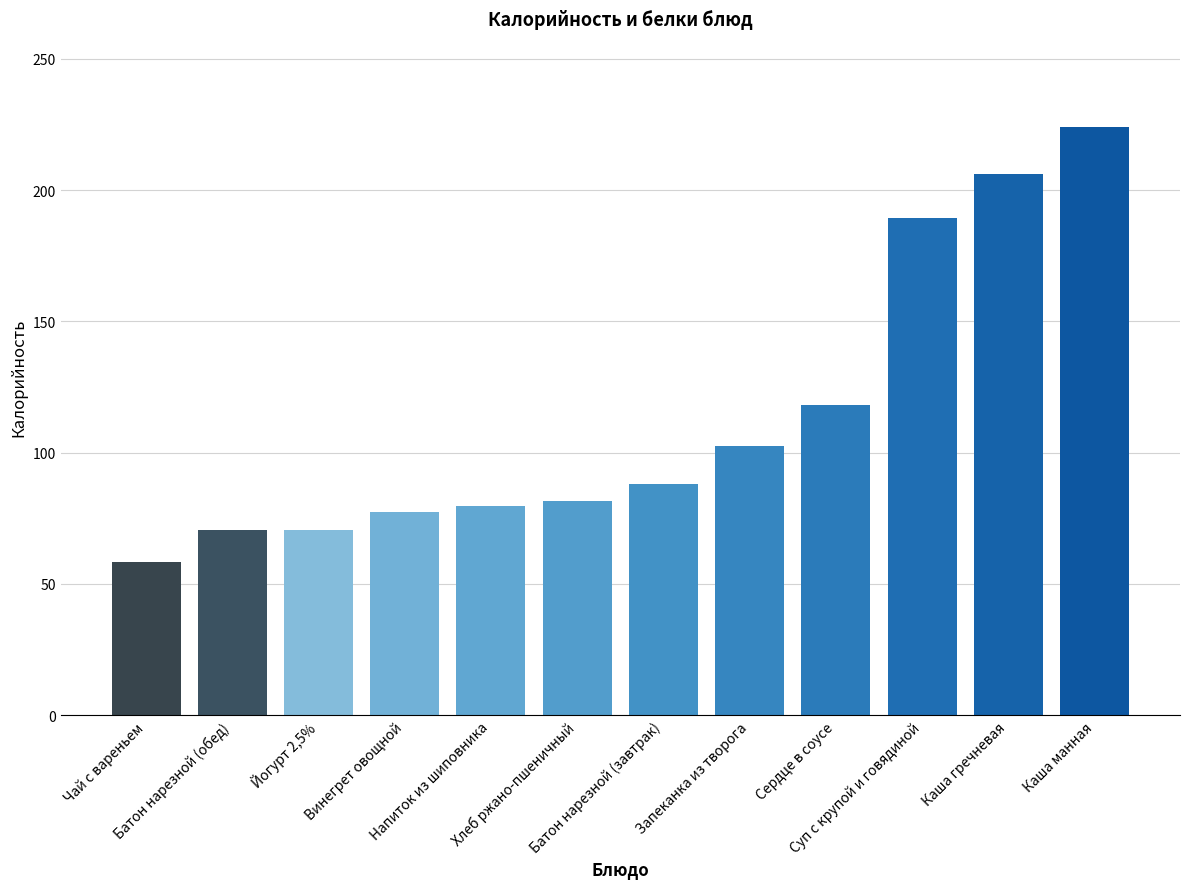

What is the value of the 7th bar from the left?

87.9